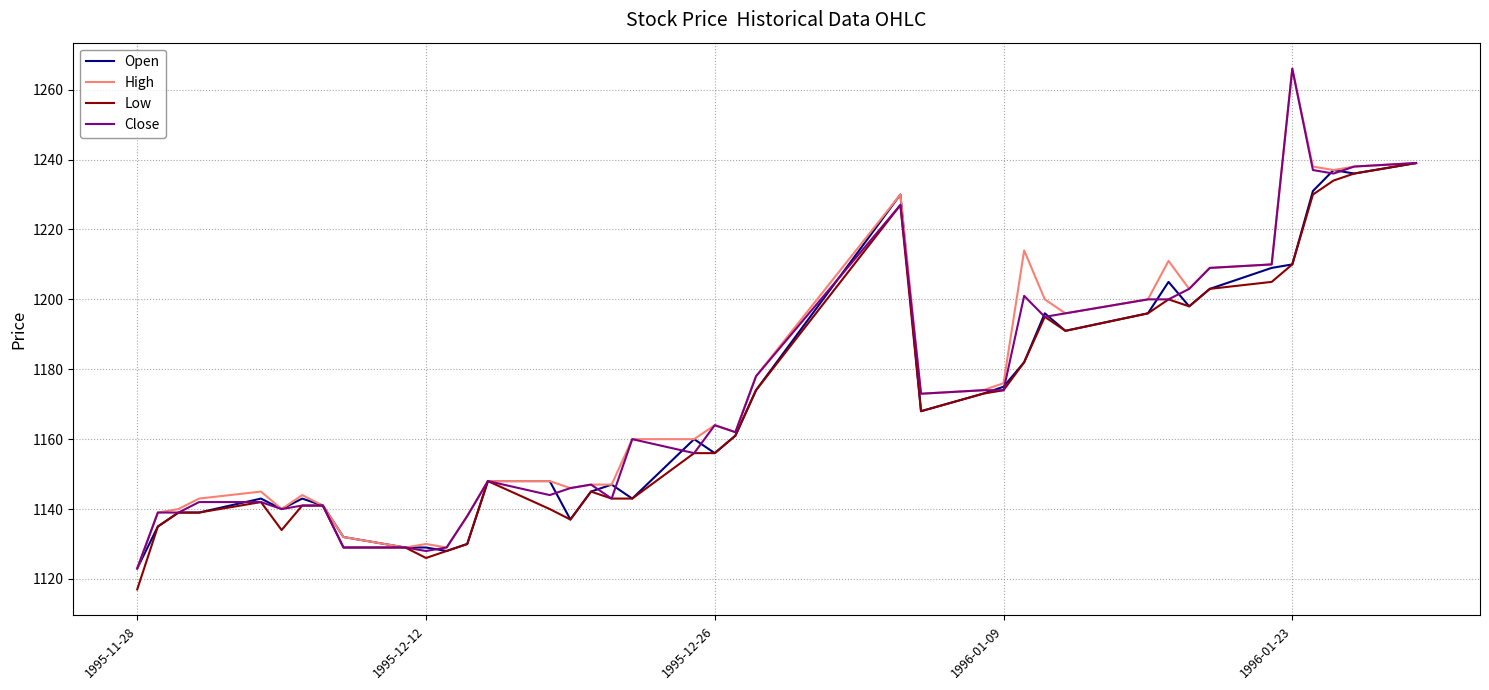

What is the smallest value displayed?

1117